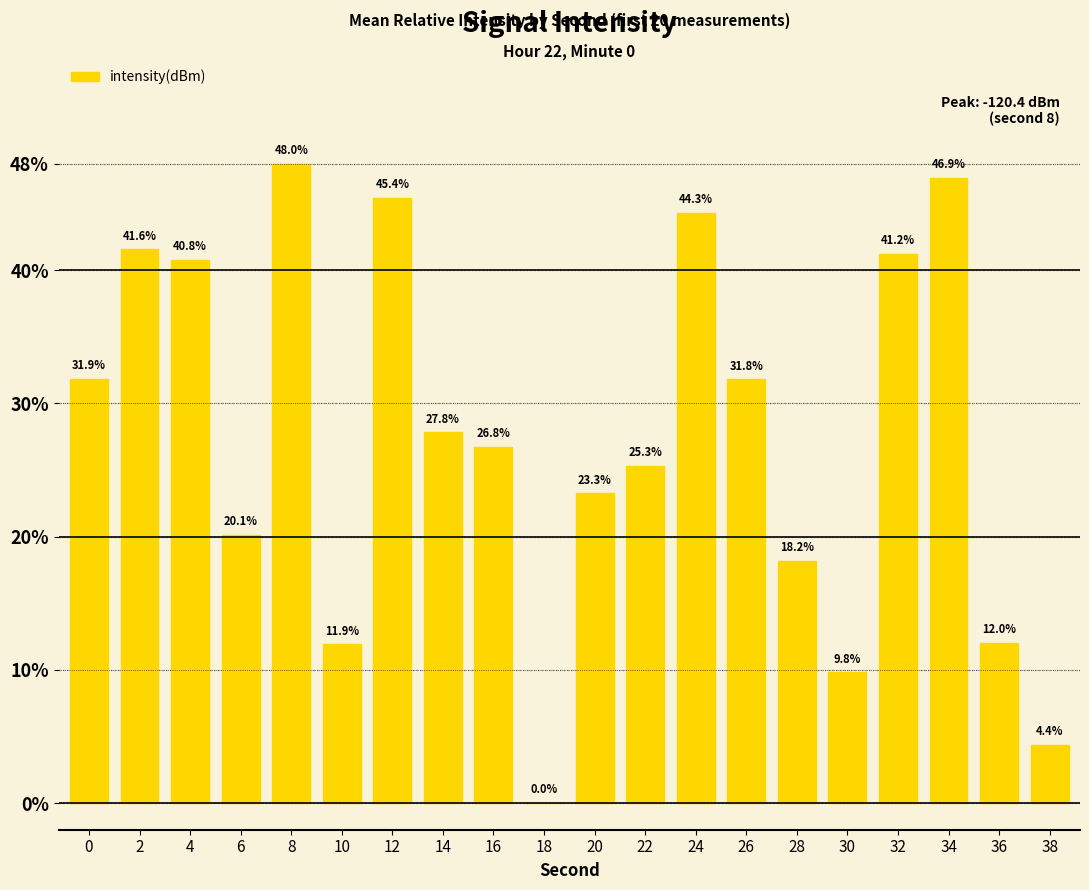

Which category has the highest value across all series?

8